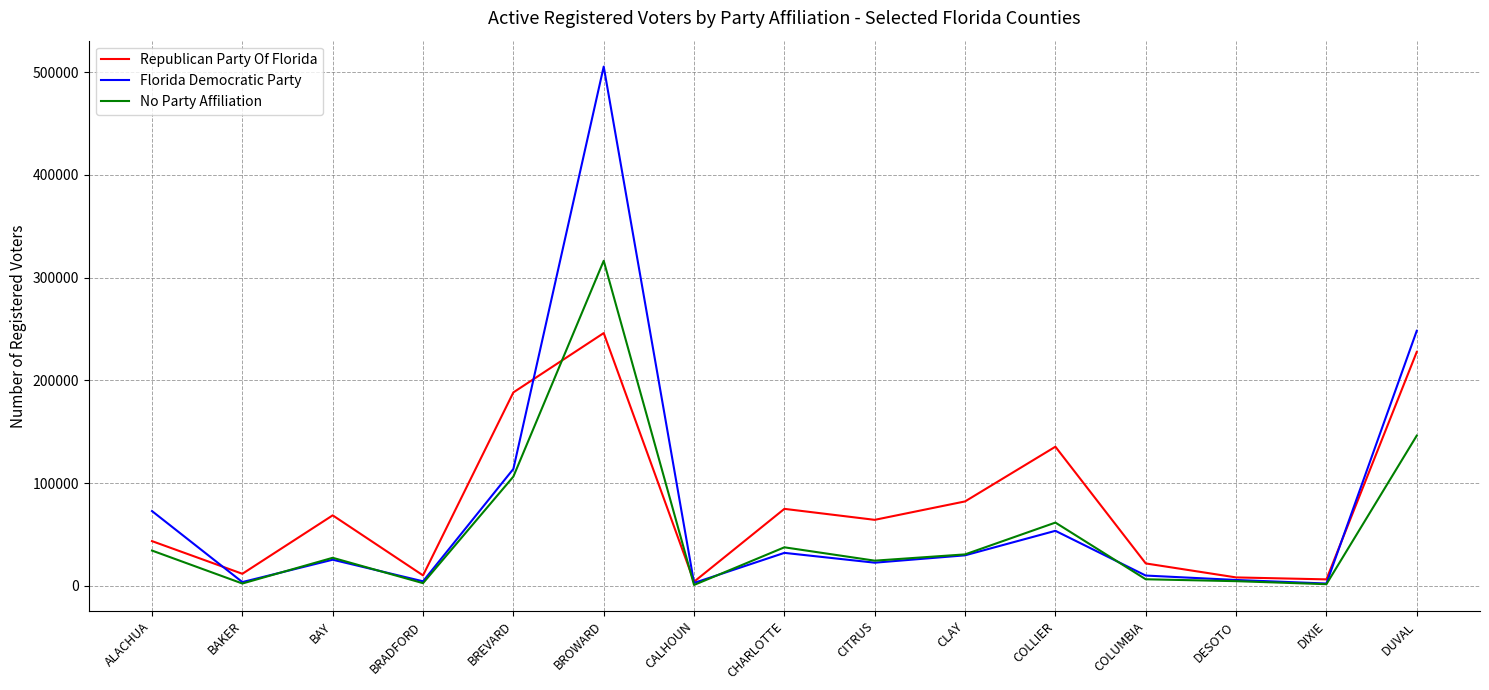

What is the spread (max minus min) of values at DUVAL?

102032